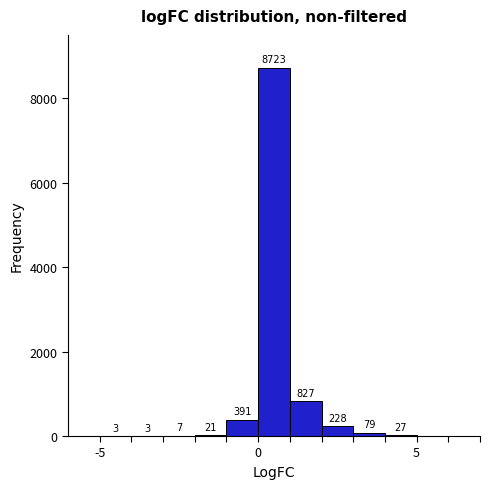

Read against the x-axis, roughly where is the centre of the tallest bar?

0.5